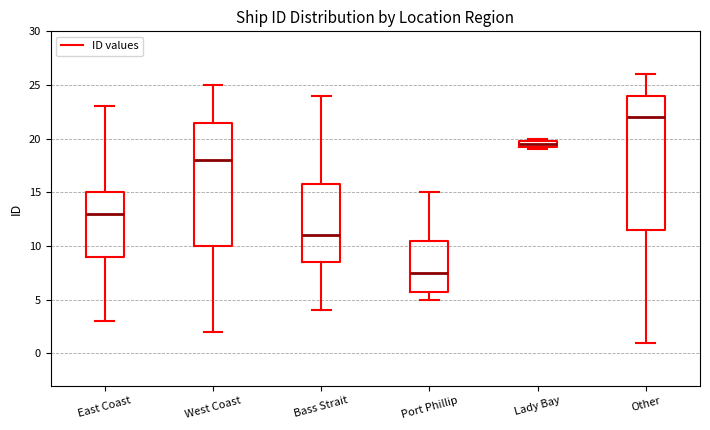

Which box has the highest median line?

Other